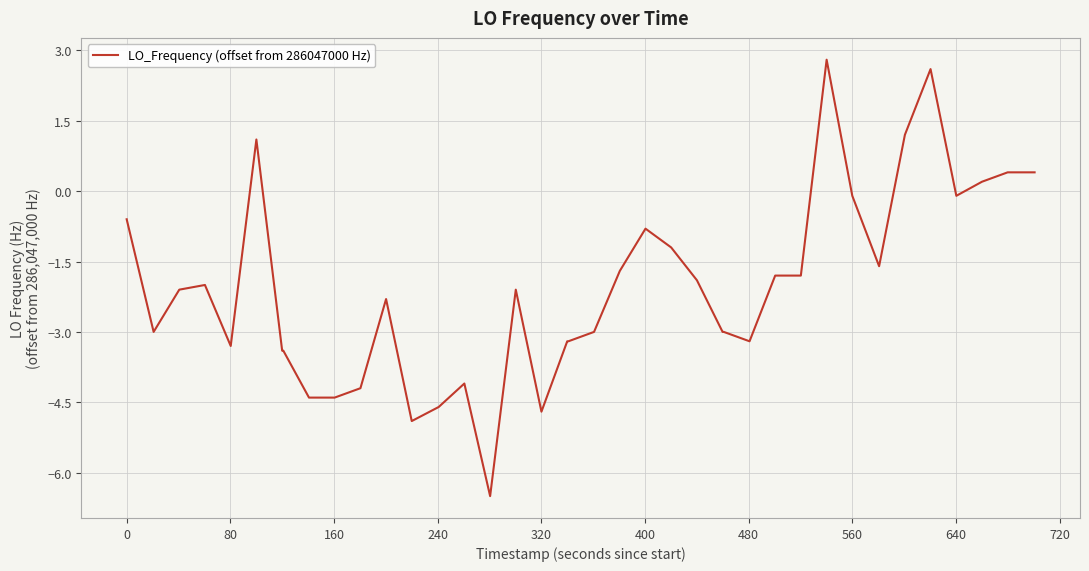

What is the smallest value displayed?

-6.5